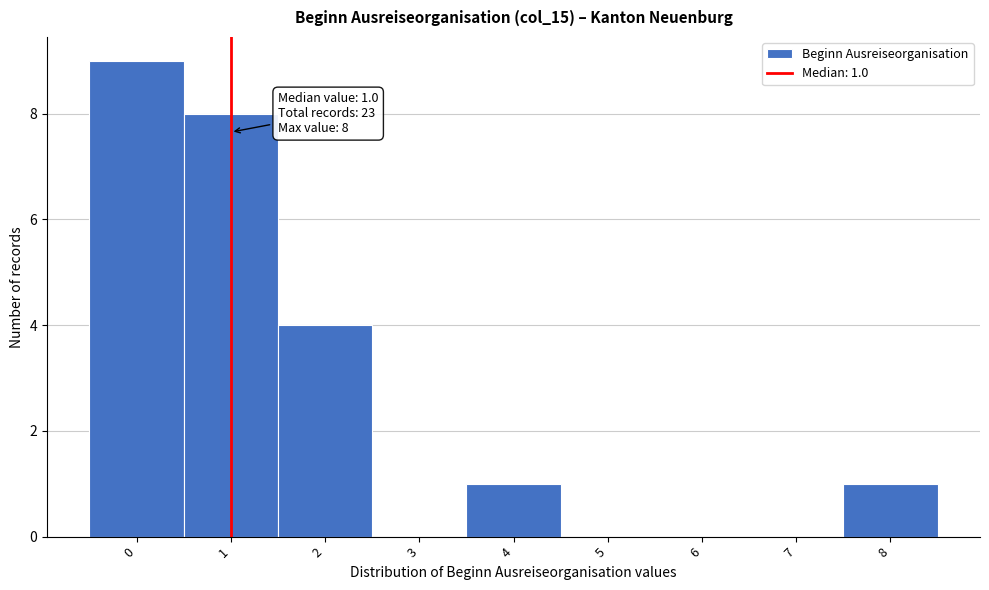

Which range on the x-axis has the tallest bar?

-0.5 to 0.5